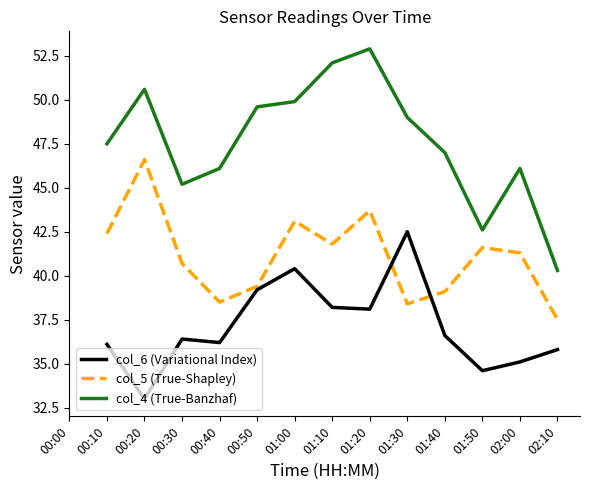

What is the label of the 5th point from the right?

01:30